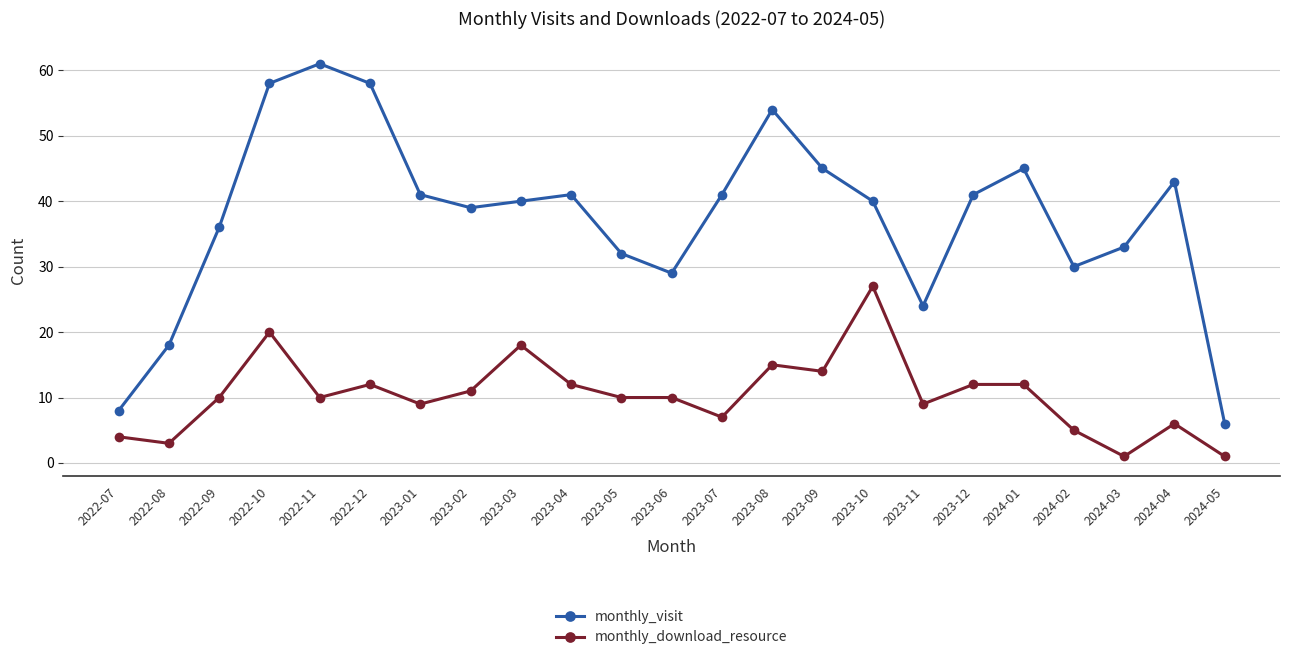

What is the difference between the highest and lowest values at 2023-03?

22